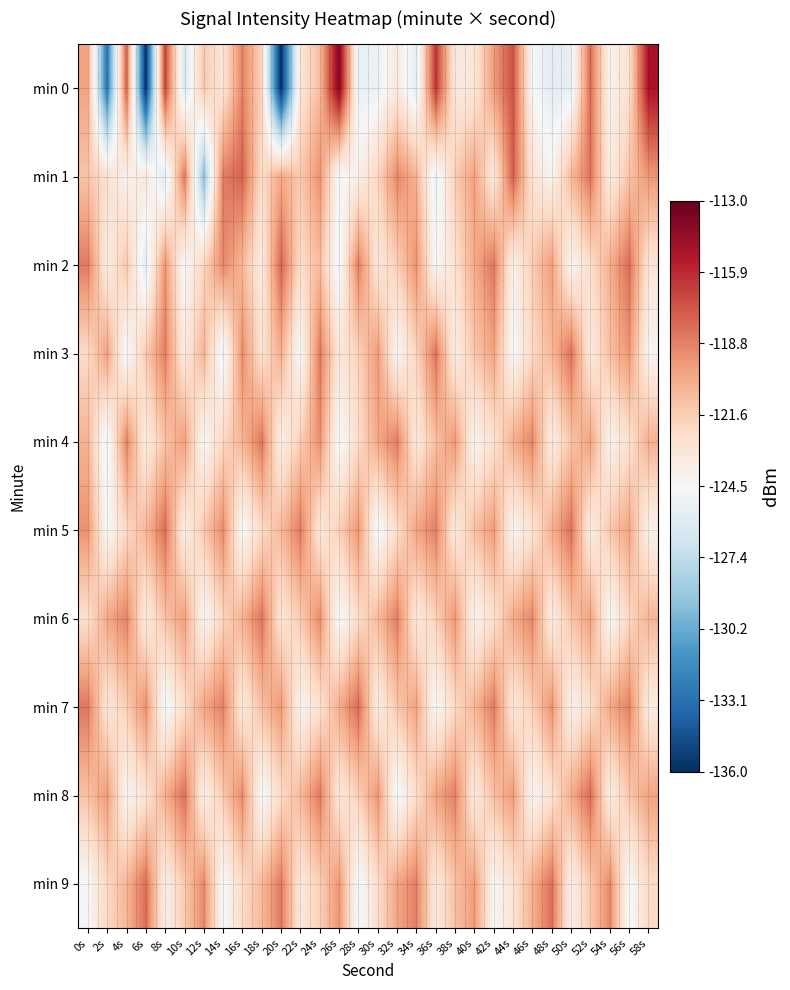

Which series has the largest range (max minus min)?

min 0